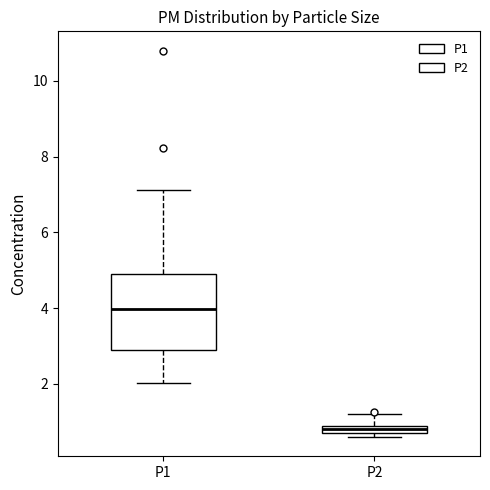

Where does the upper whisker of the box for P2 end on the y-axis? The values are not printed on the chart, so give them approximately, as read against the axis.

1.2